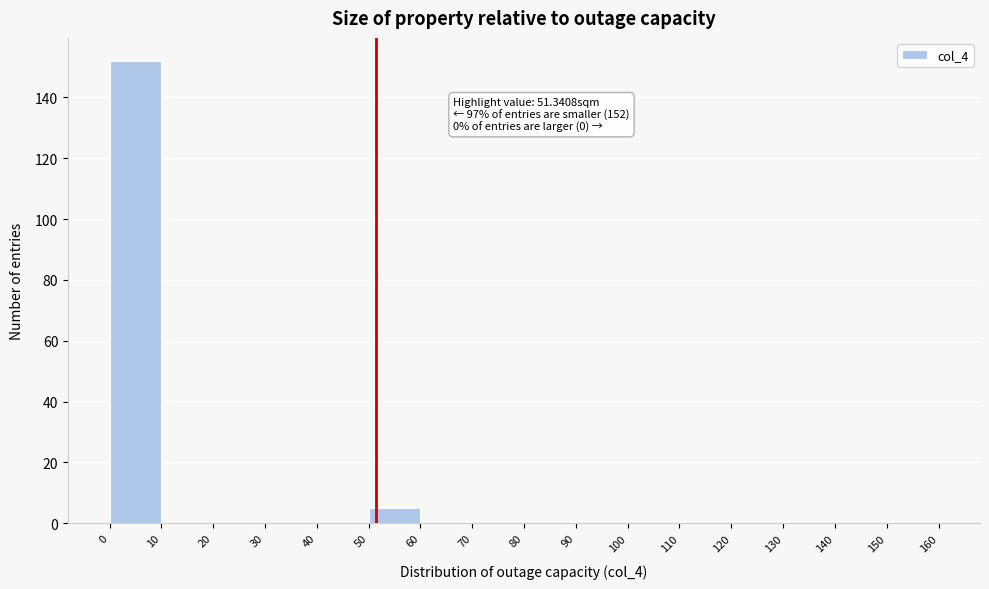

Which range on the x-axis has the tallest bar?

0 to 10